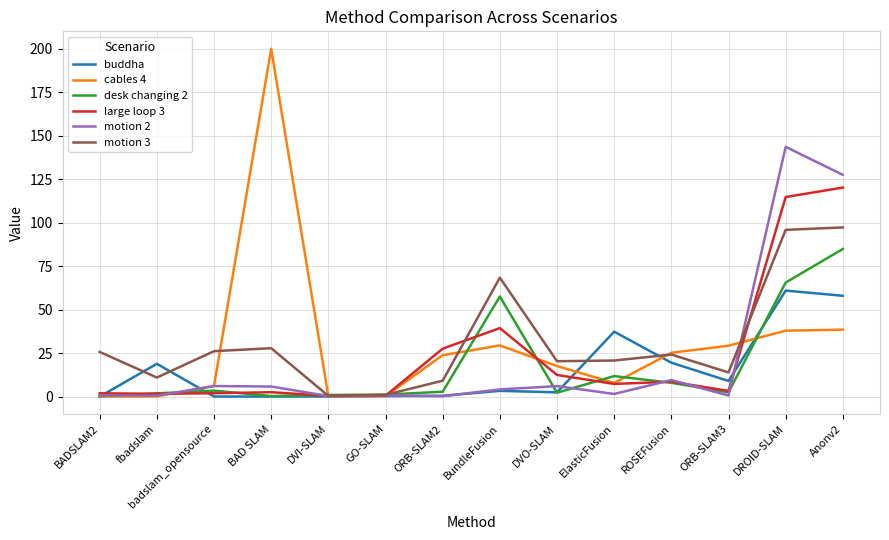

Which series has the largest total across all categories?

motion 3